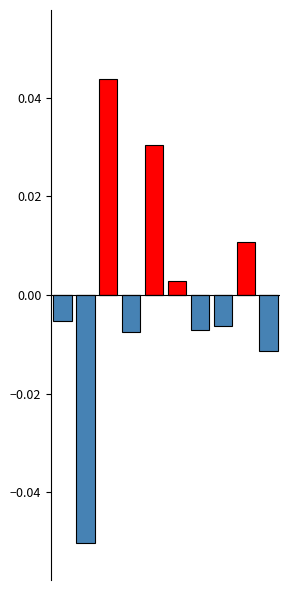

Which series has the largest range (max minus min)?

Below mean